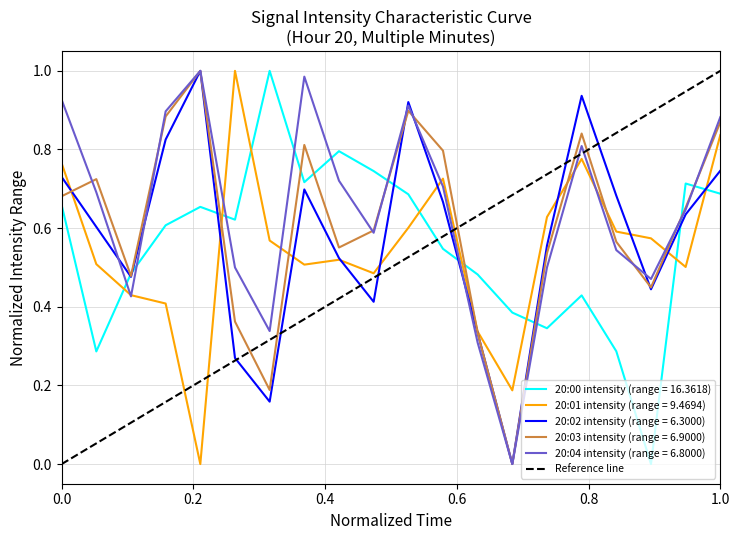

Does the chart have visible grid lines?

Yes